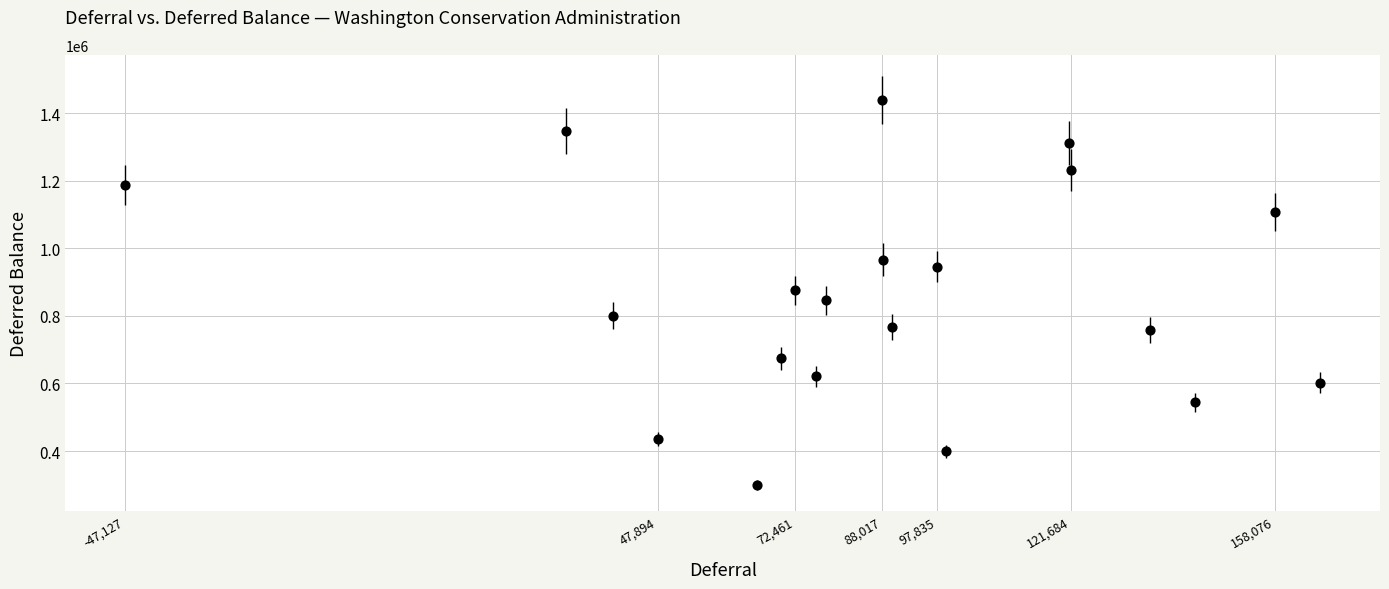

What is the range of X values (max minus min)?

213290.4